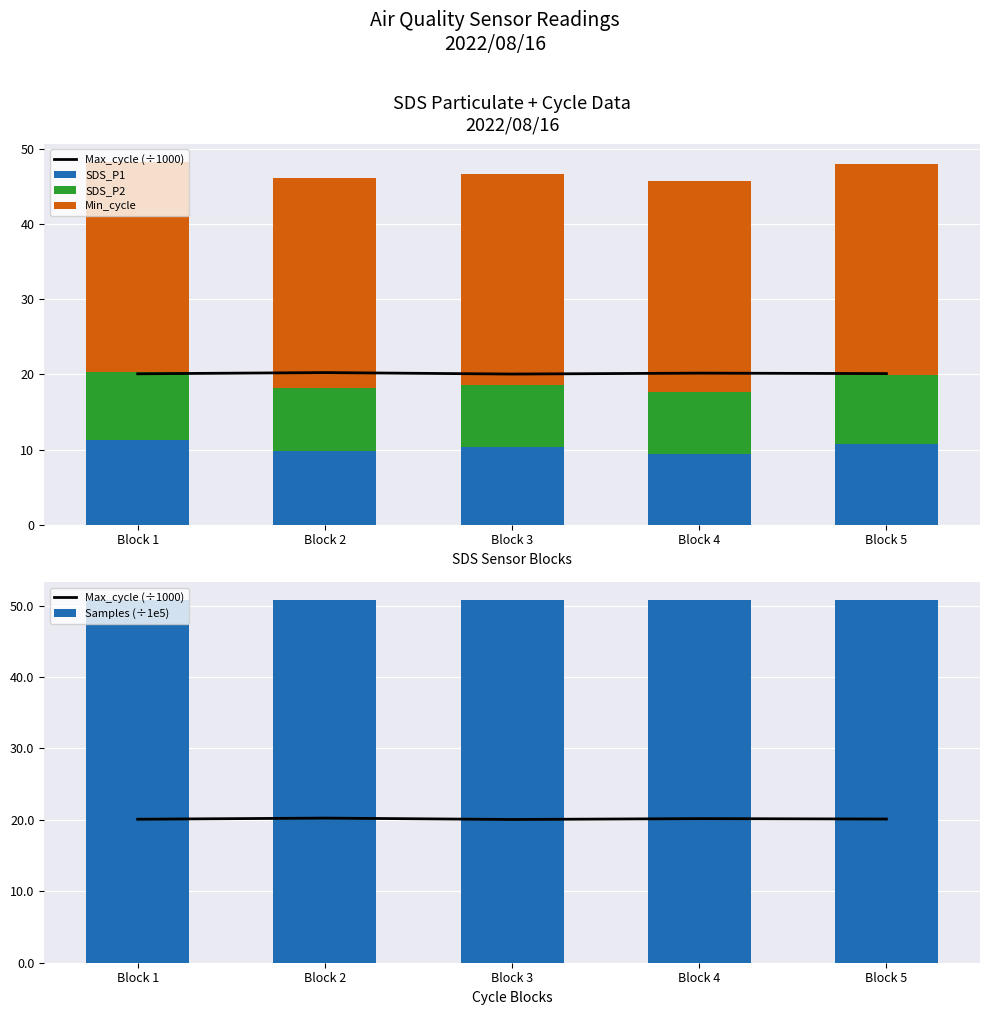

Where is Max_cycle (÷1000) nearest to the value 20?

Block 3